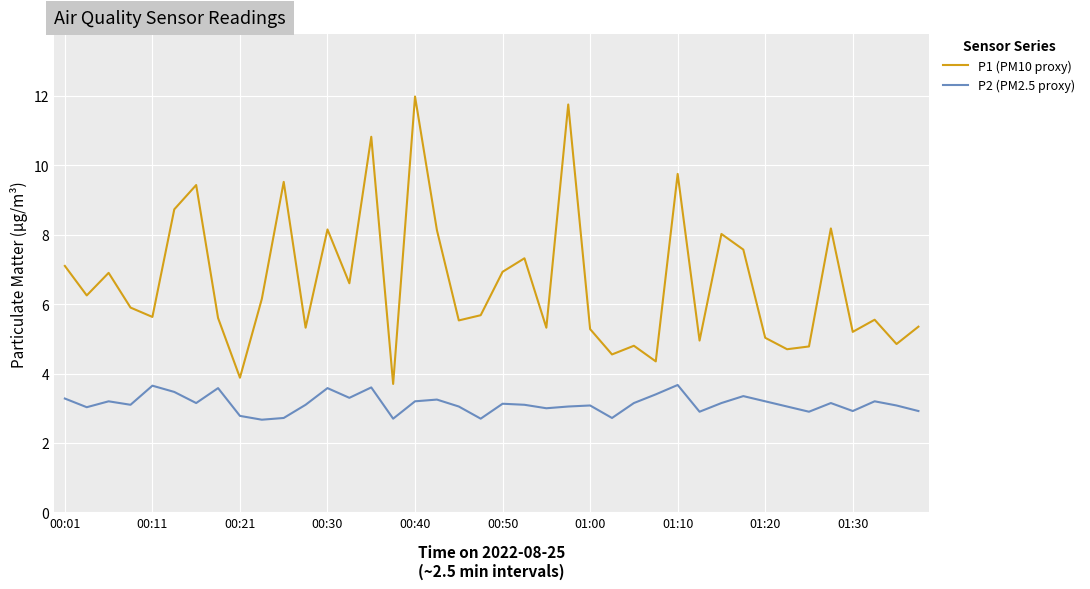

Which series has the largest range (max minus min)?

P1 (PM10 proxy)